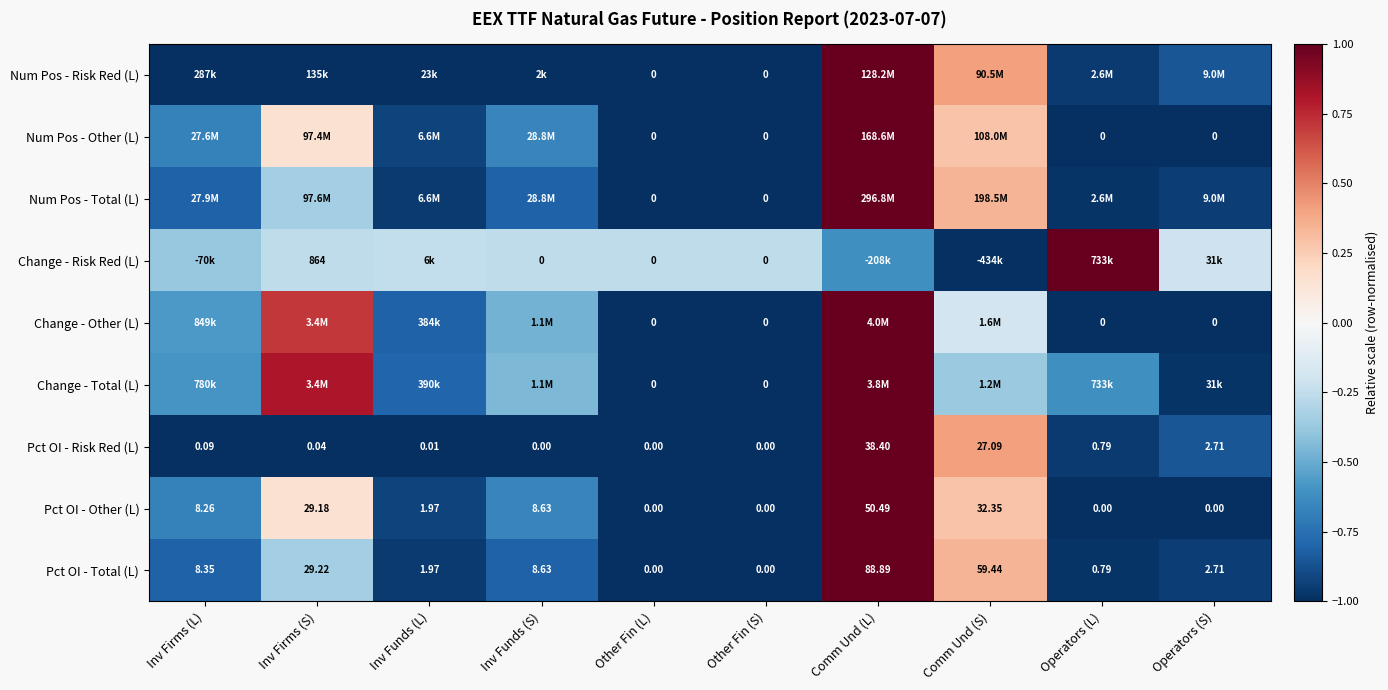

Is the value of Pct OI - Total (L) at Inv Funds (L) greater than the value of Change - Total (L) at Other Fin (L)?

Yes